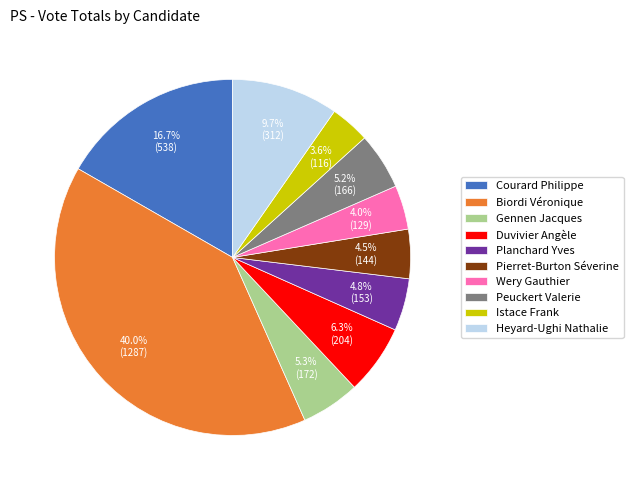

Is Duvivier Angèle the majority of the pie?

No